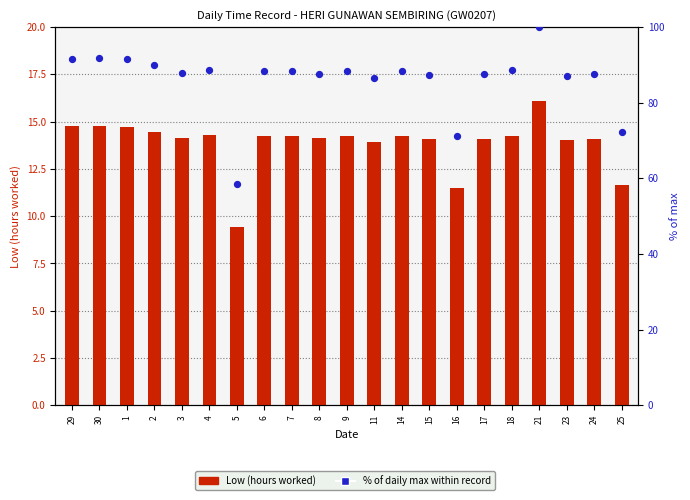

Which series reaches the minimum Y coordinate?

Low (hours worked)